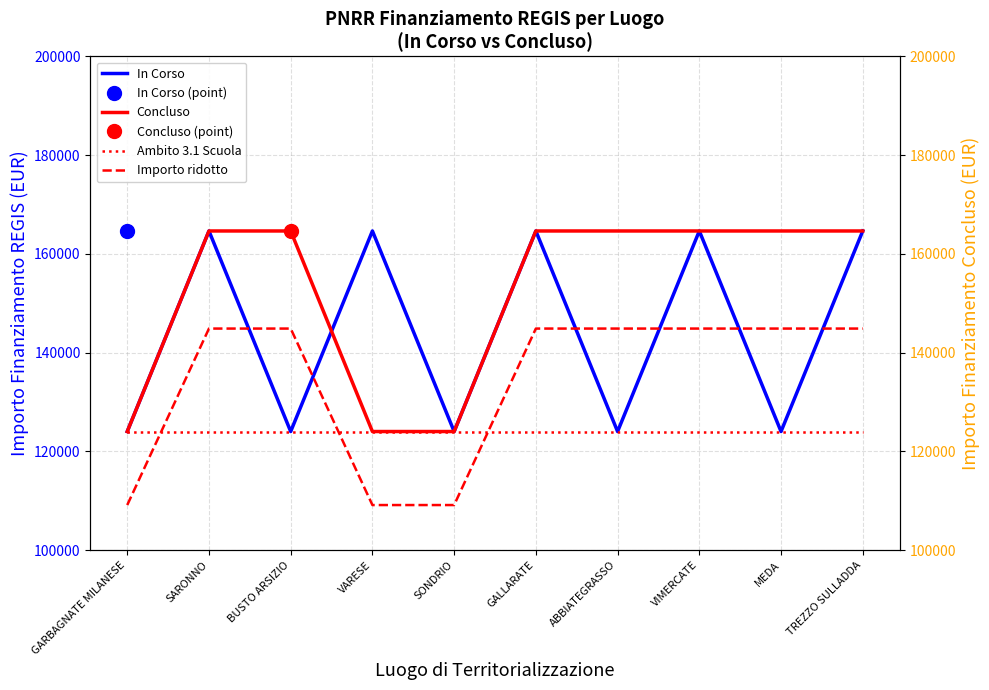

Rank the series at SARONNO from lowest to highest value.

Ambito 3.1 Scuola, Importo ridotto, In Corso, Concluso